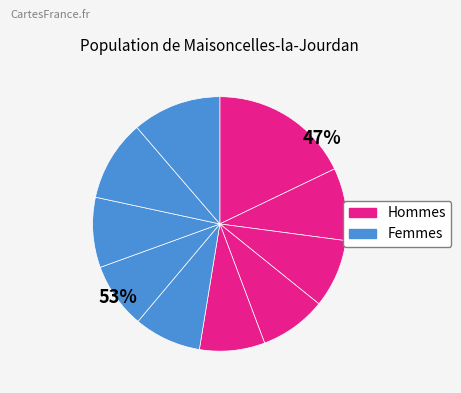

To the nearest percent, what is the average slice percentage?

10%